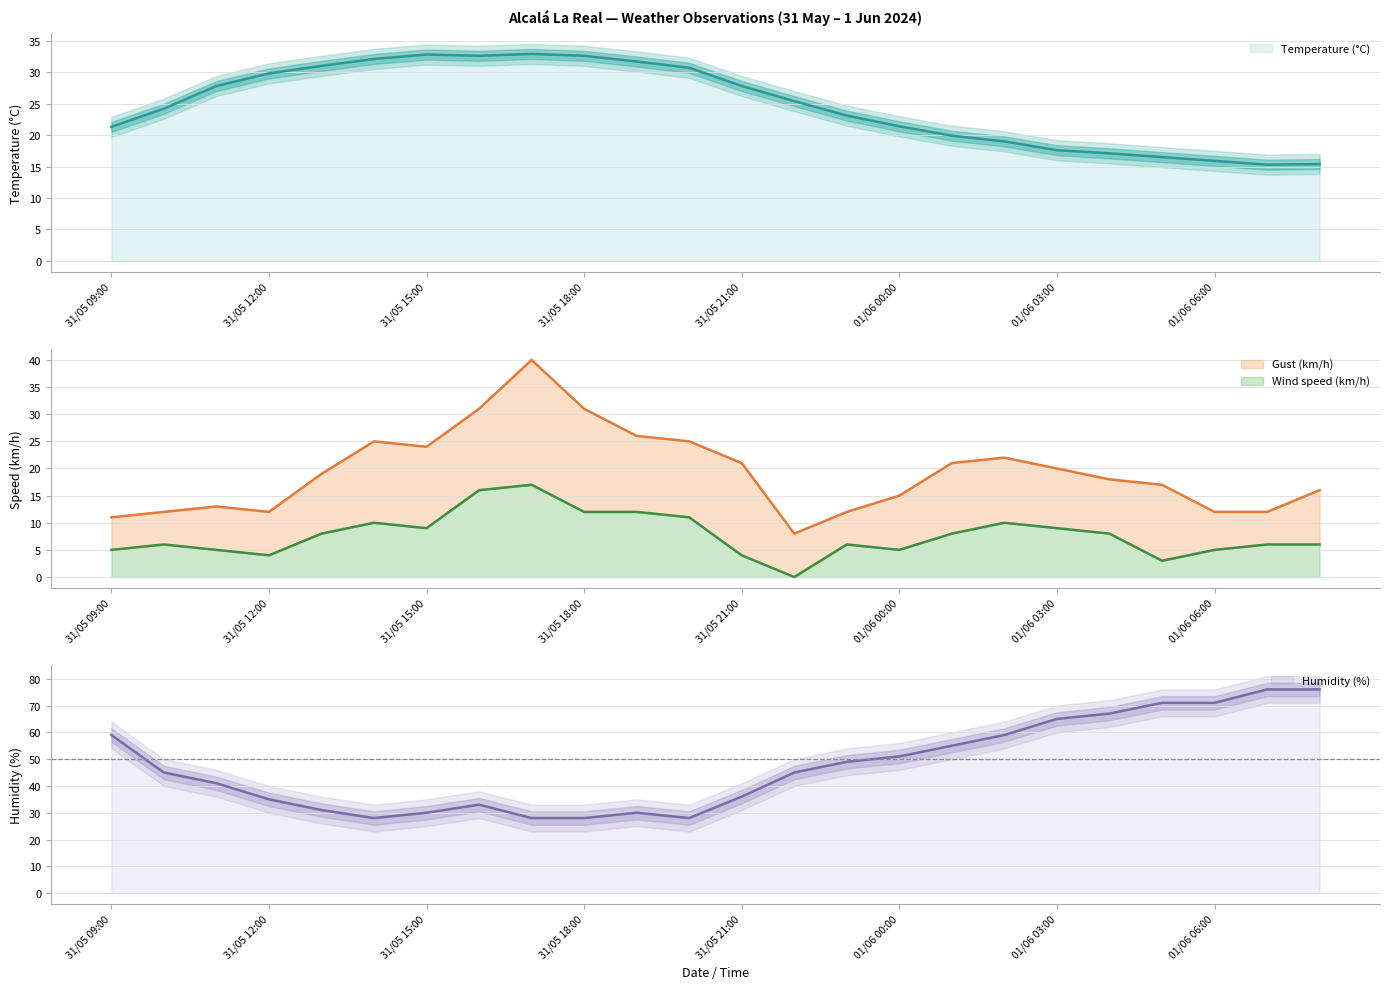

True or false: Humidity (%) and Wind speed (km/h) cross at least once.

False